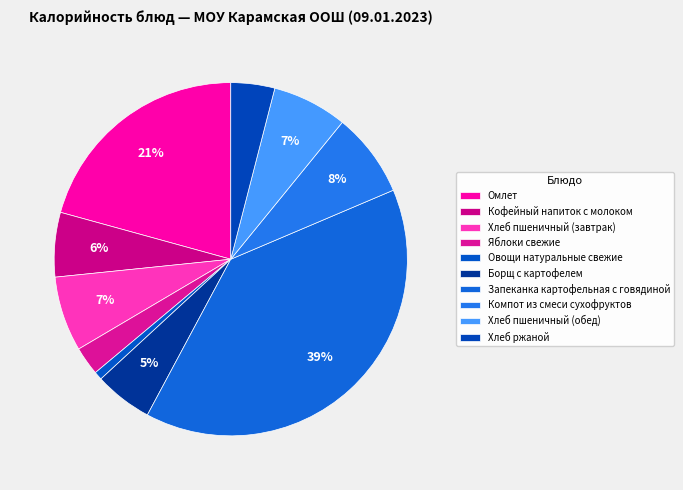

How many slices are in this pie chart?

10